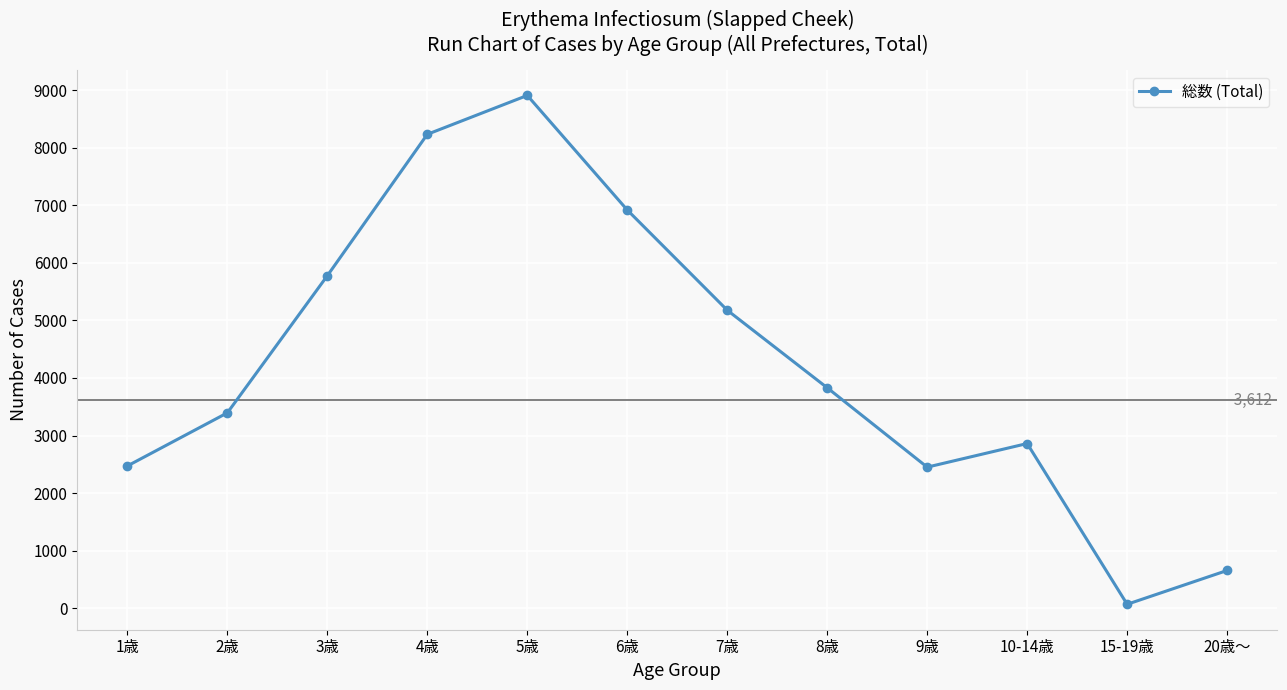

Count the number of data series in this chart.

1